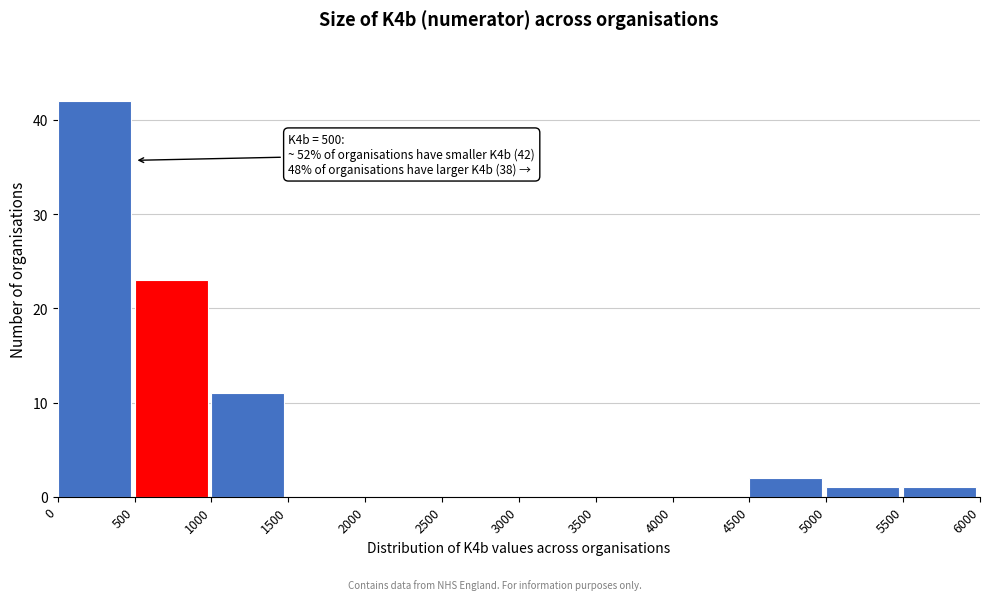

Over which range of the x-axis is the bar tallest?

0 to 500